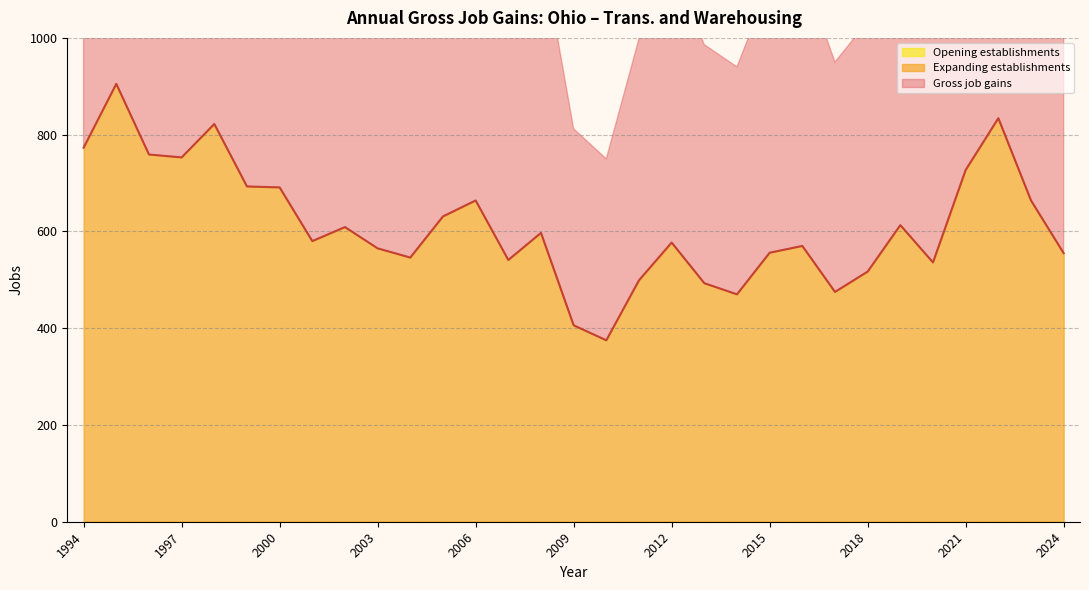

Between 2016 and 2002, which is larger?

2002